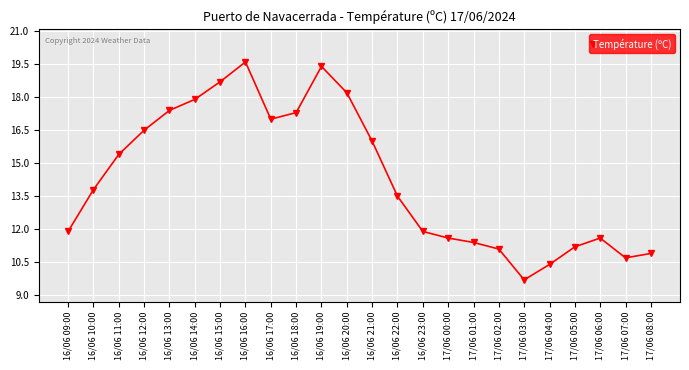

What is the sum of the values at 17/06 06:00 and 16/06 19:00?

31.0